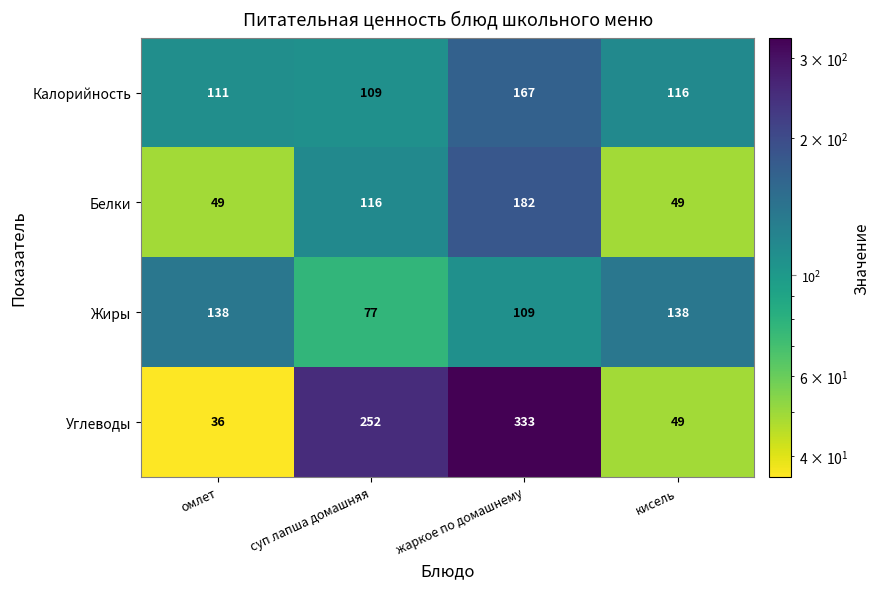

What is the sum of the Жиры values at кисель and суп лапша домашняя?

215